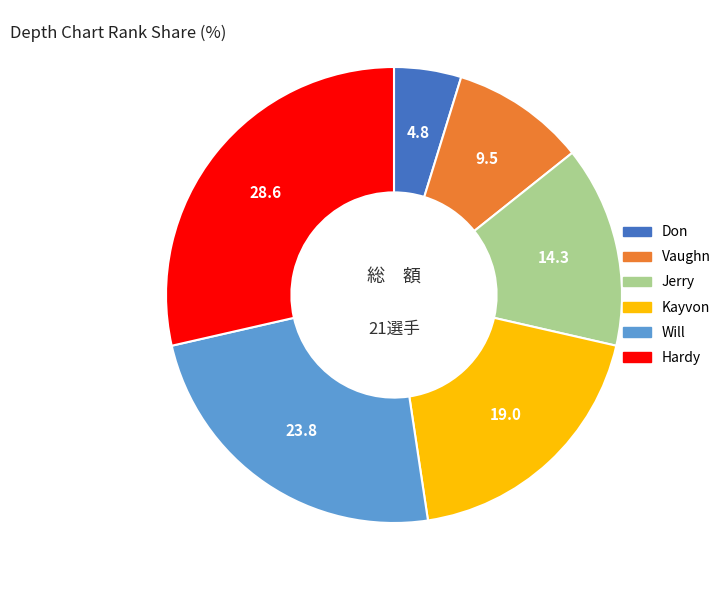

The Jerry slice represents 14% of the pie. True or false?

True